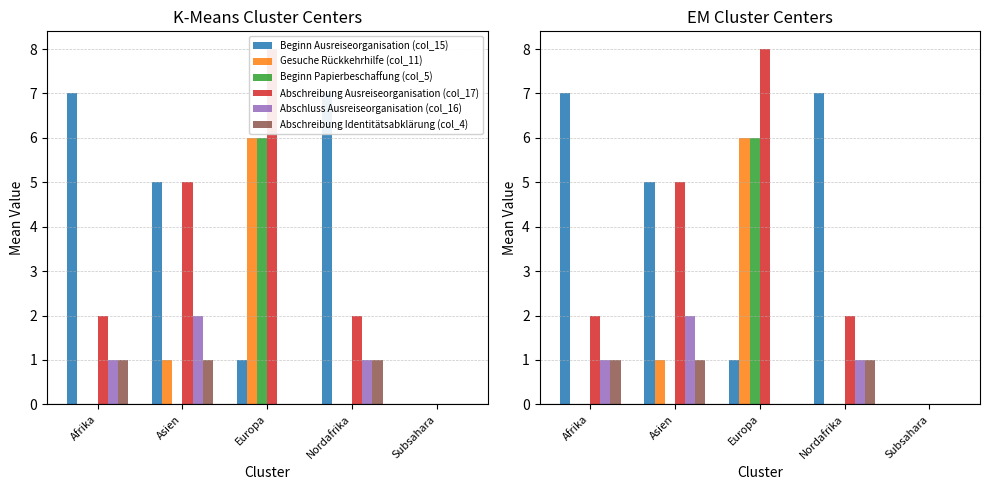

List the series in order of their peak value, lowest first.

Abschreibung Identitätsabklärung (col_4), Abschluss Ausreiseorganisation (col_16), Gesuche Rückkehrhilfe (col_11), Beginn Papierbeschaffung (col_5), Beginn Ausreiseorganisation (col_15), Abschreibung Ausreiseorganisation (col_17)